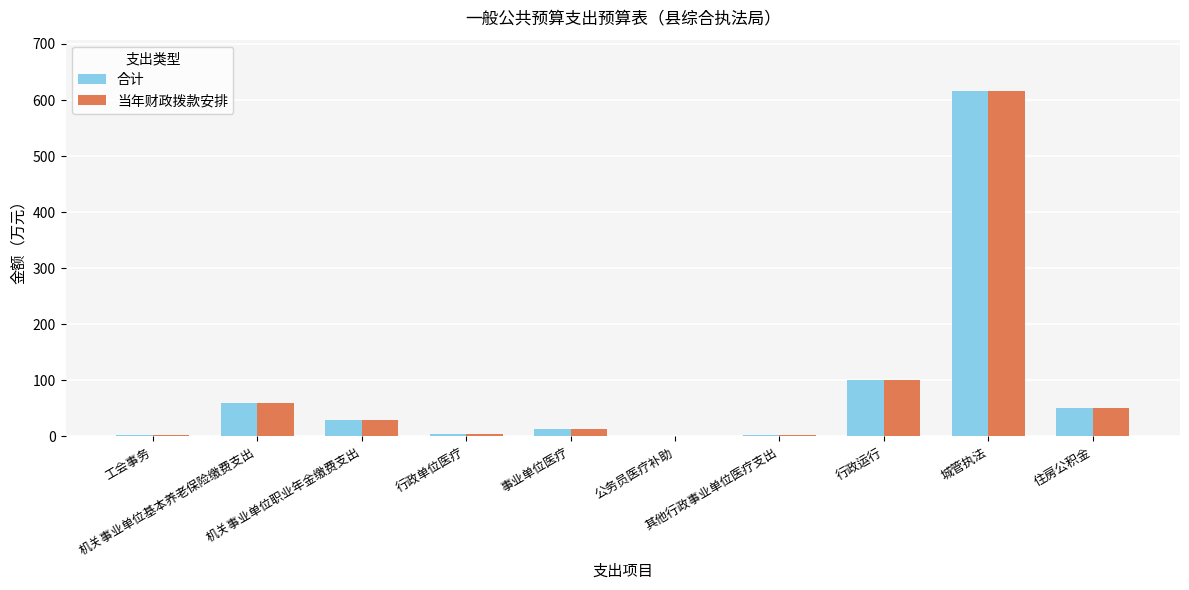

Count the number of data series in this chart.

2